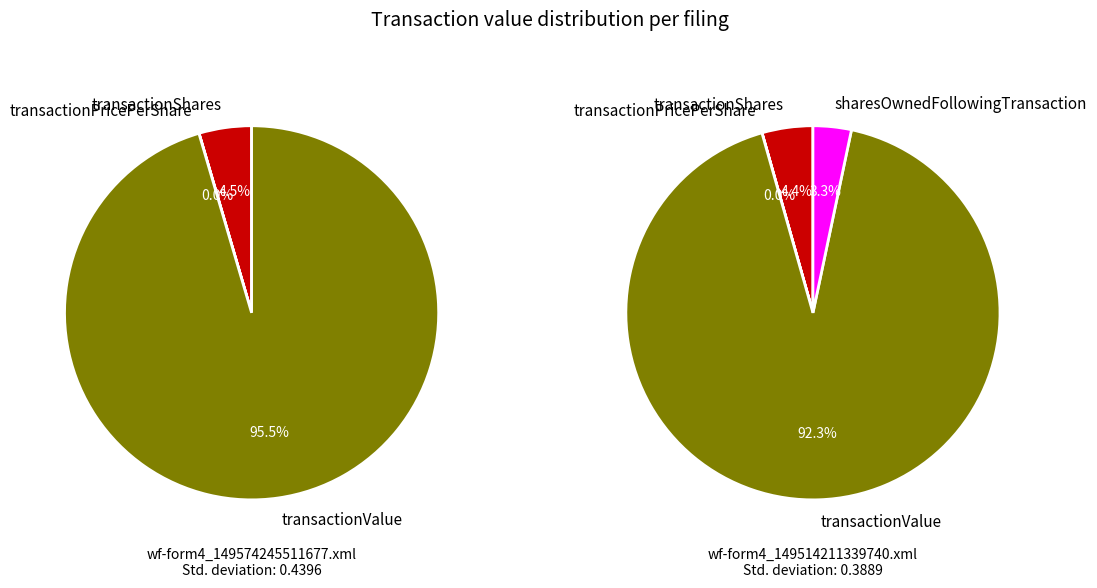

To the nearest percent, what is the difference between the transactionValue and transactionPricePerShare slice percentages?

95%